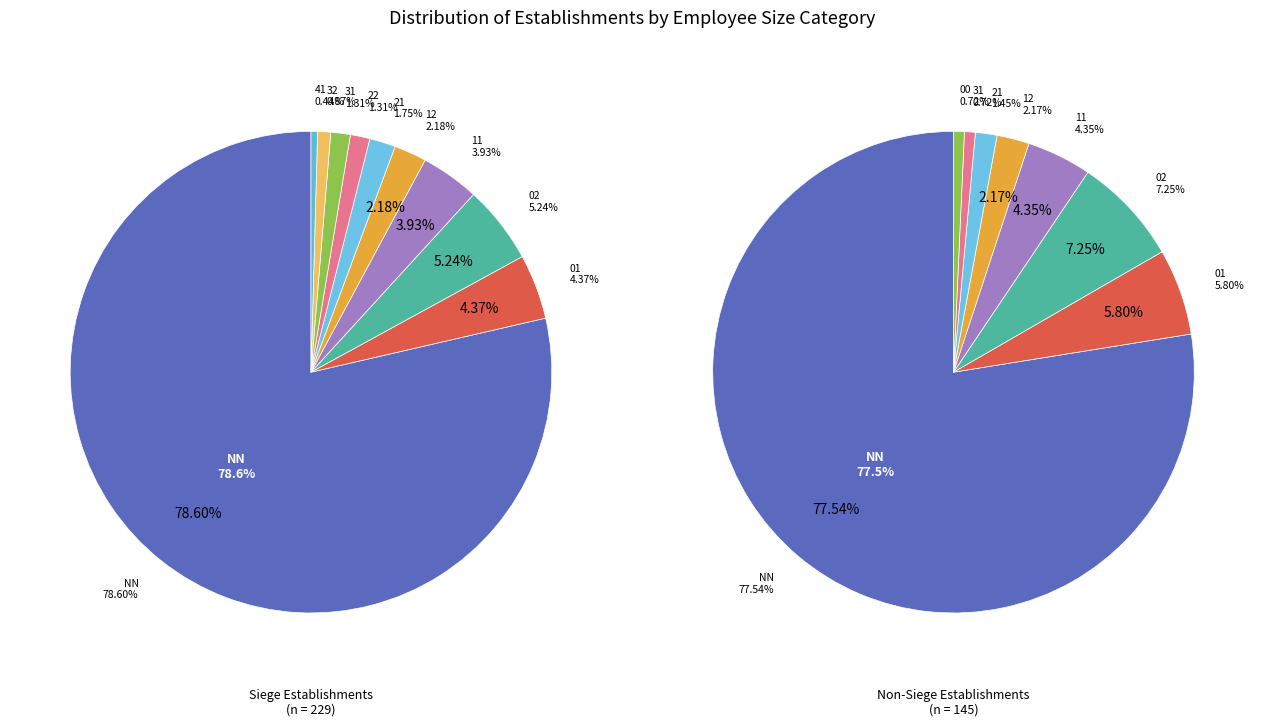

Which category has the smallest portion of the pie?

41